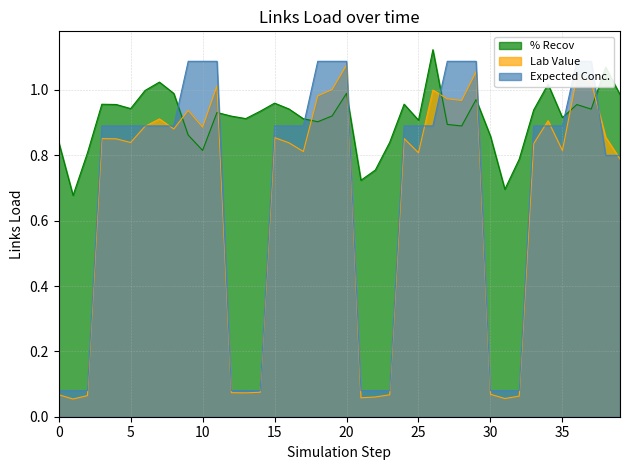

True or false: % Recov has a value of 0.9 at 25.

True